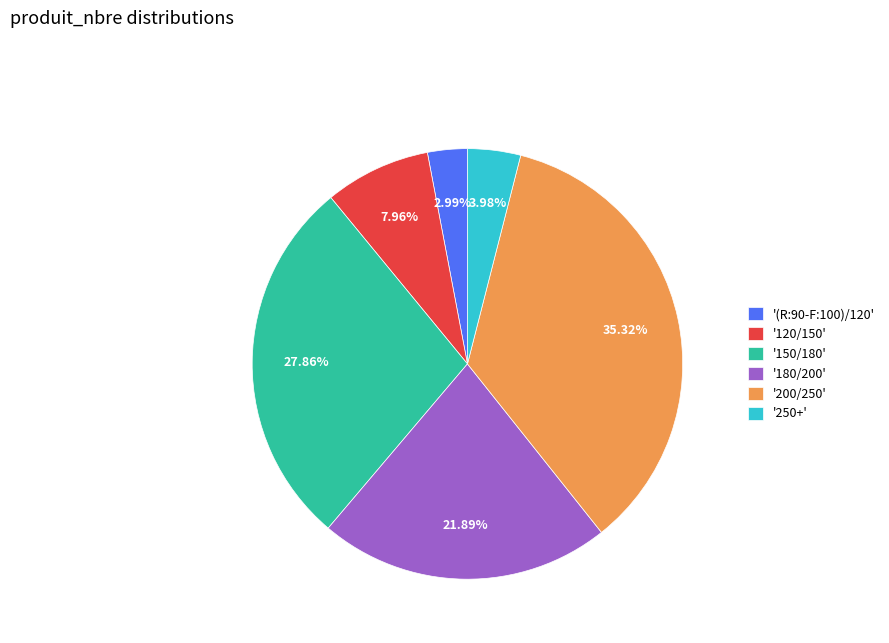

Between '150/180' and '200/250', which is larger?

'200/250'